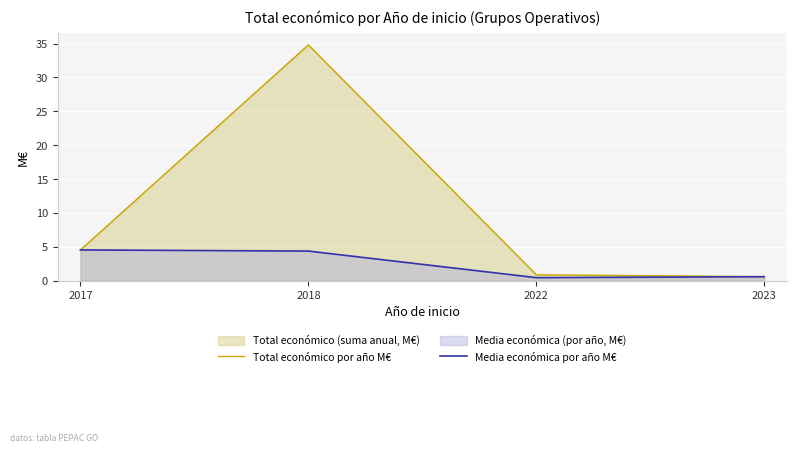

What is the sum of all Total económico por año M€ values?

40.7